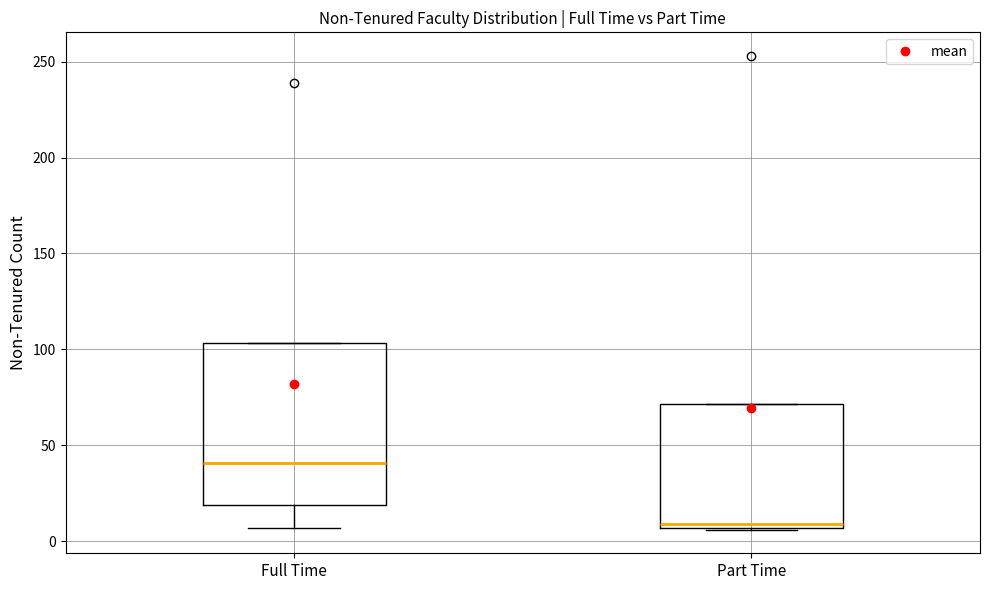

Reading left to right, transcribe this box plot: for each box, give where its median line is, the range the box spans, and where its two whiskers end, as read against the y-axis. The values are not printed on the chart, so give them approximately, as read against the axis.

Full Time: median 40, box 20 to 105, whiskers 5 to 105
Part Time: median 10, box 5 to 70, whiskers 5 to 70